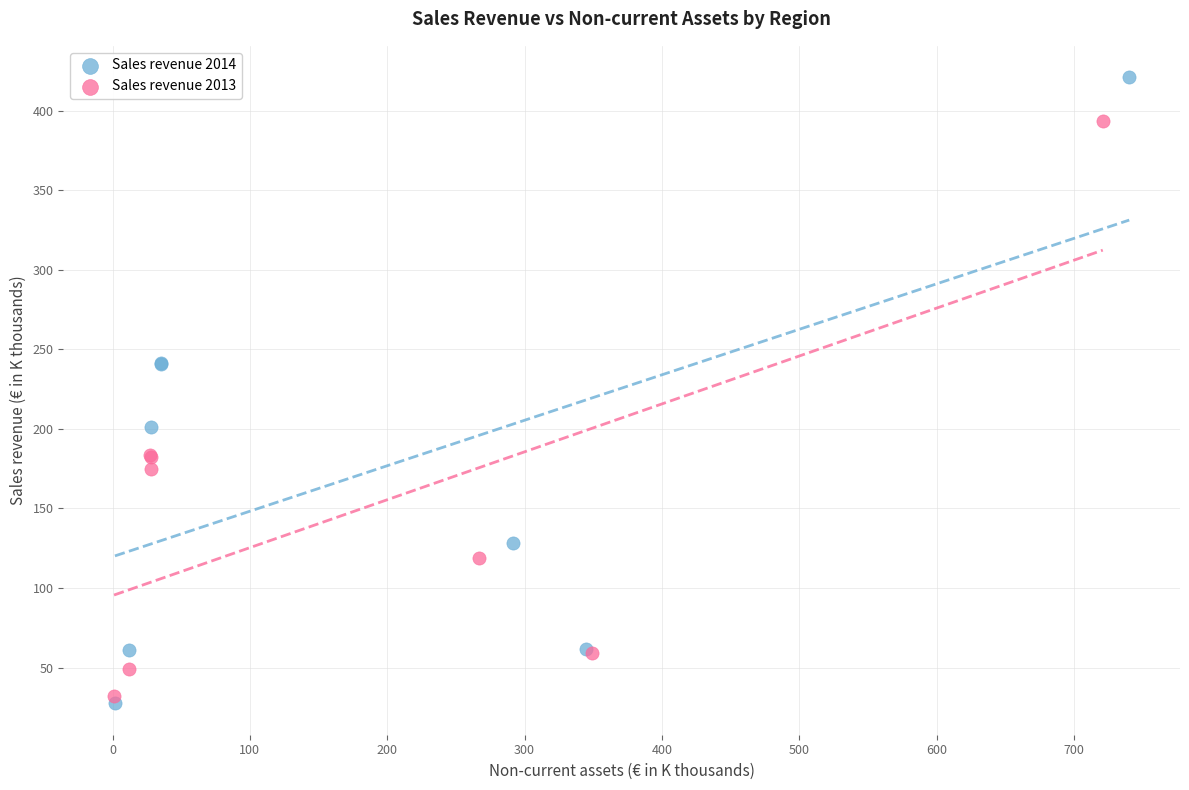

Which series contains the highest Y value?

Sales revenue 2014